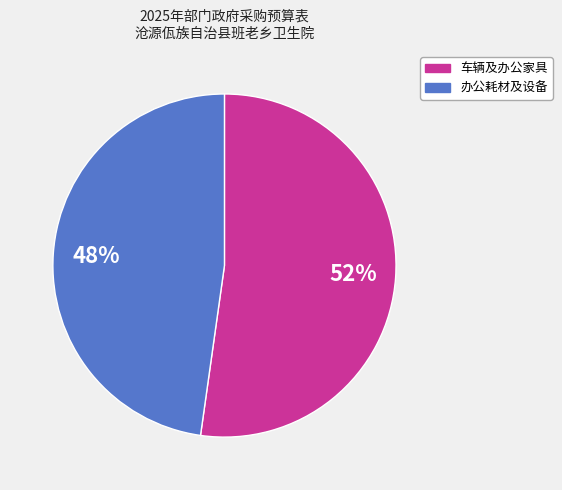

Rank the categories by value from highest to lowest.

车辆及办公家具, 办公耗材及设备